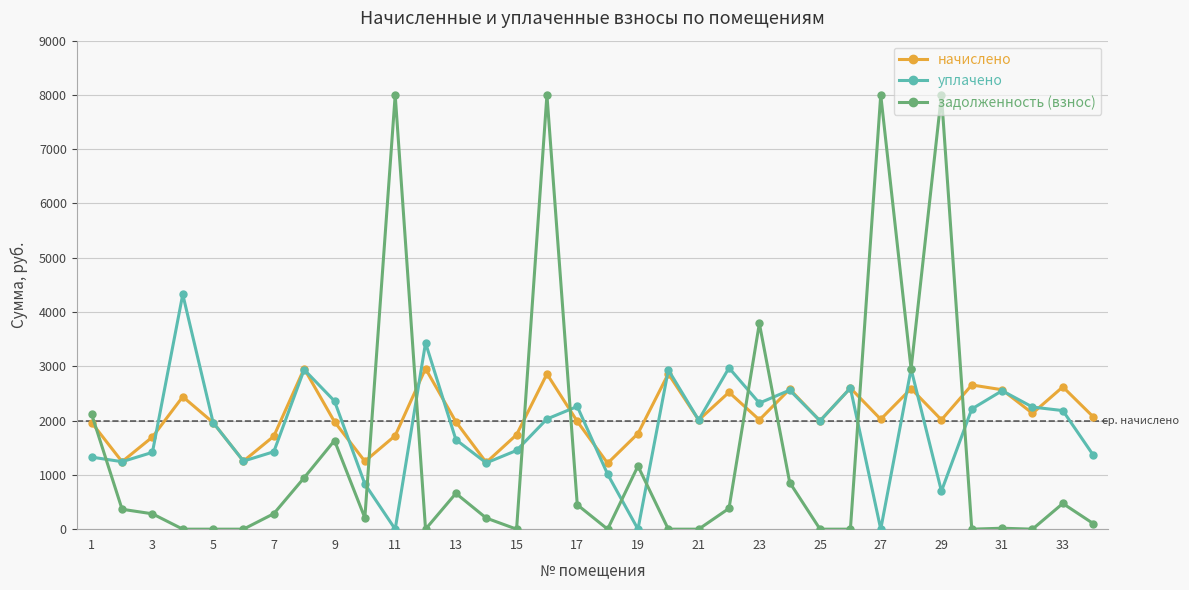

How many values in the задолженность (взнос) series exceed 285?

17